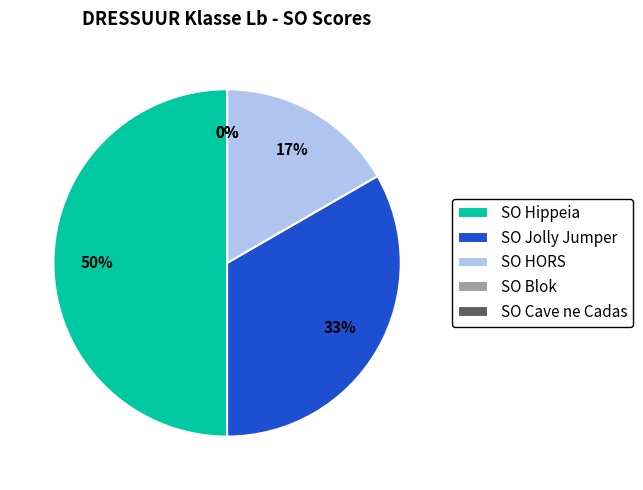

How many segments does this pie chart have?

5